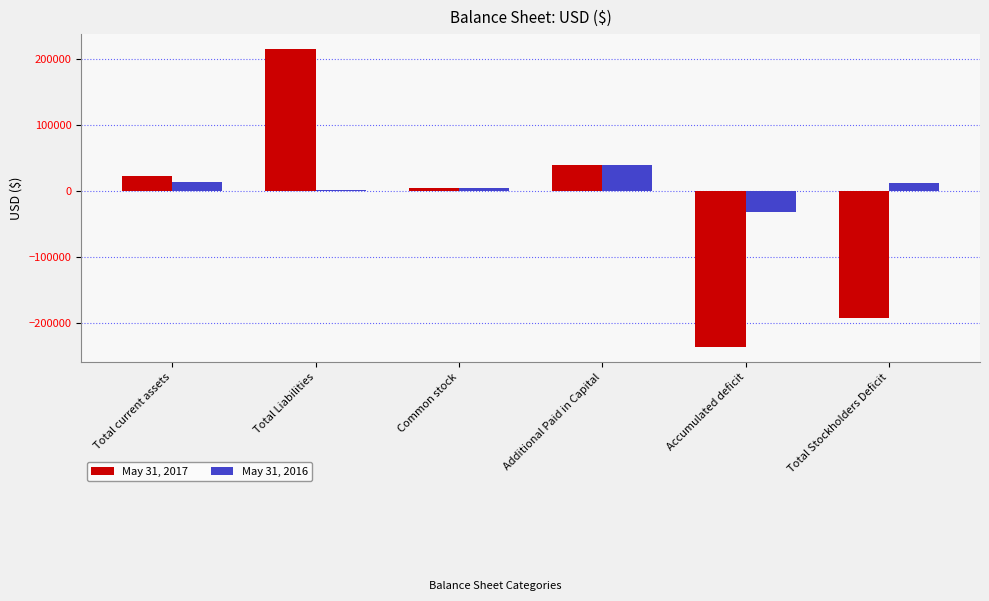

Is it true that May 31, 2017 equals -344502 at Accumulated deficit?

False